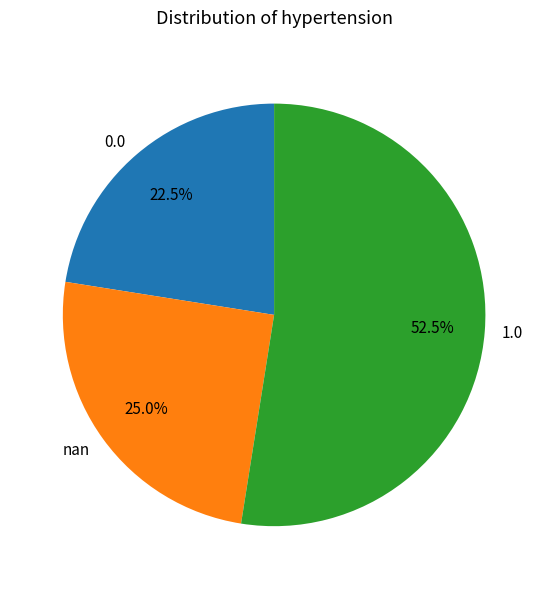

Is there any slice that represents more than half of the pie?

Yes